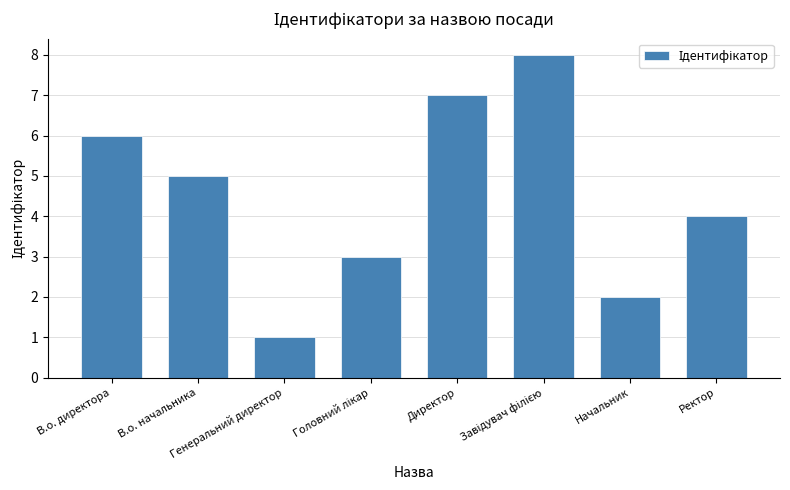

What is the sum of all values?

36